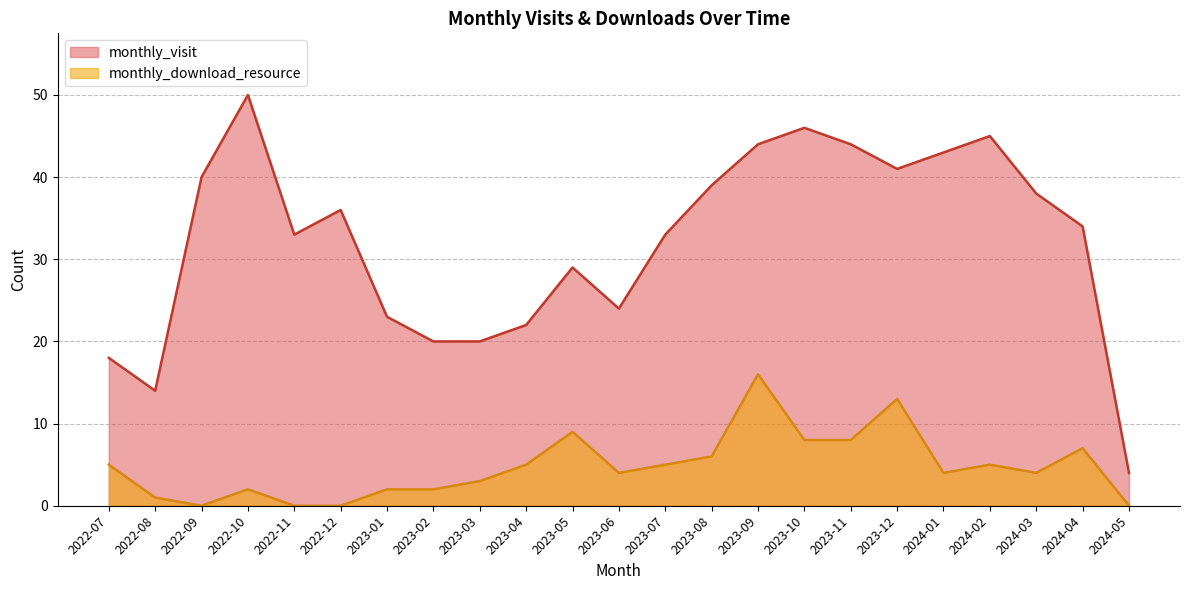

What are all the series names shown in the legend?

monthly_visit, monthly_download_resource